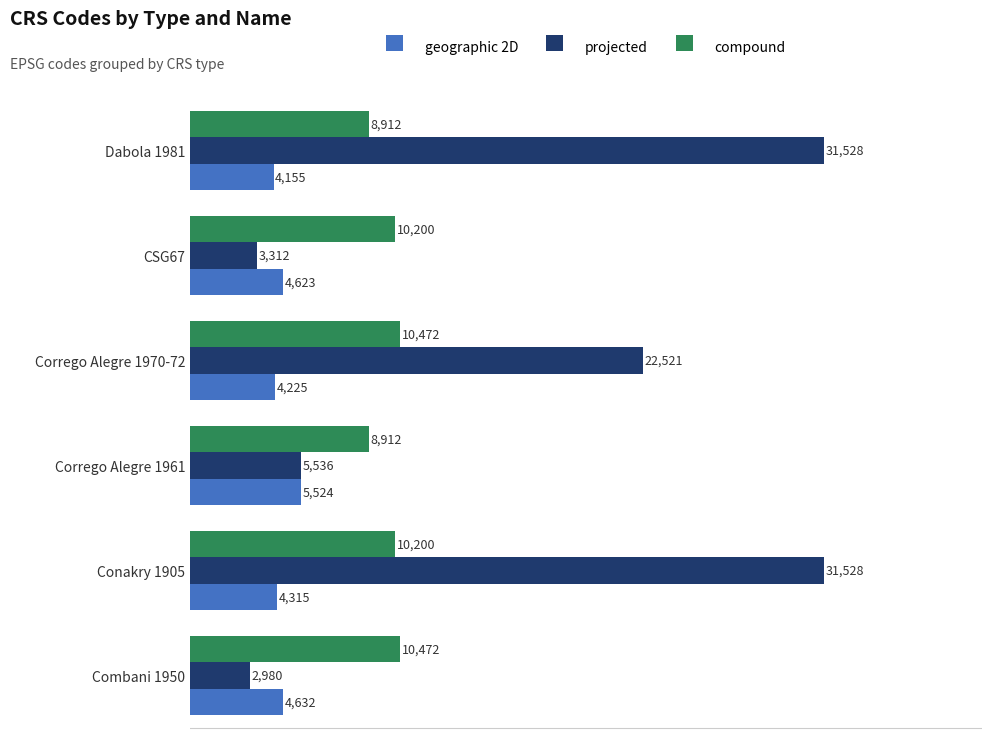

What is the total value across all series at Dabola 1981?

44595